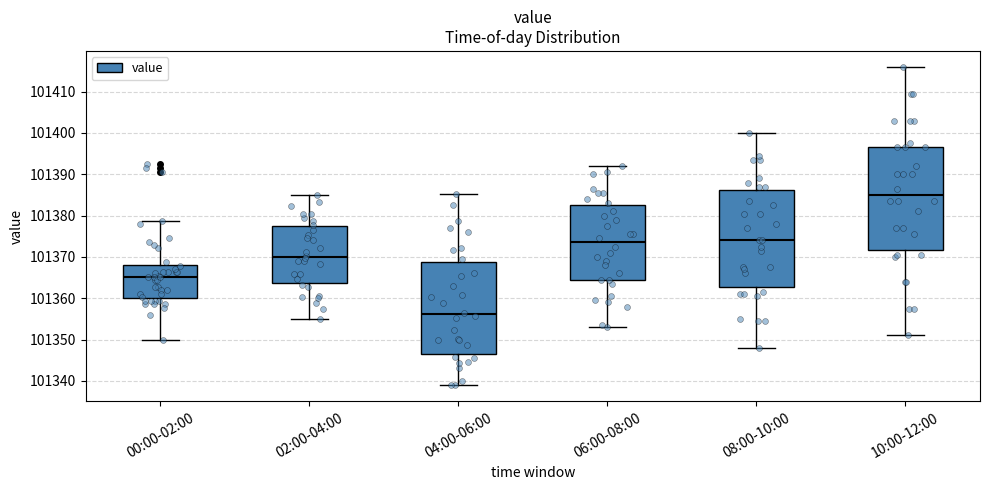

Which box's median line is the lowest?

04:00-06:00